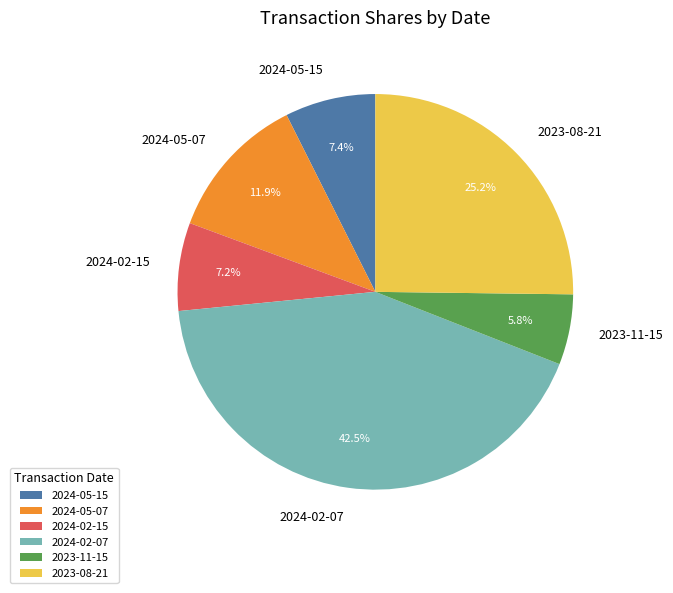

Which category has the biggest portion of the pie?

2024-02-07